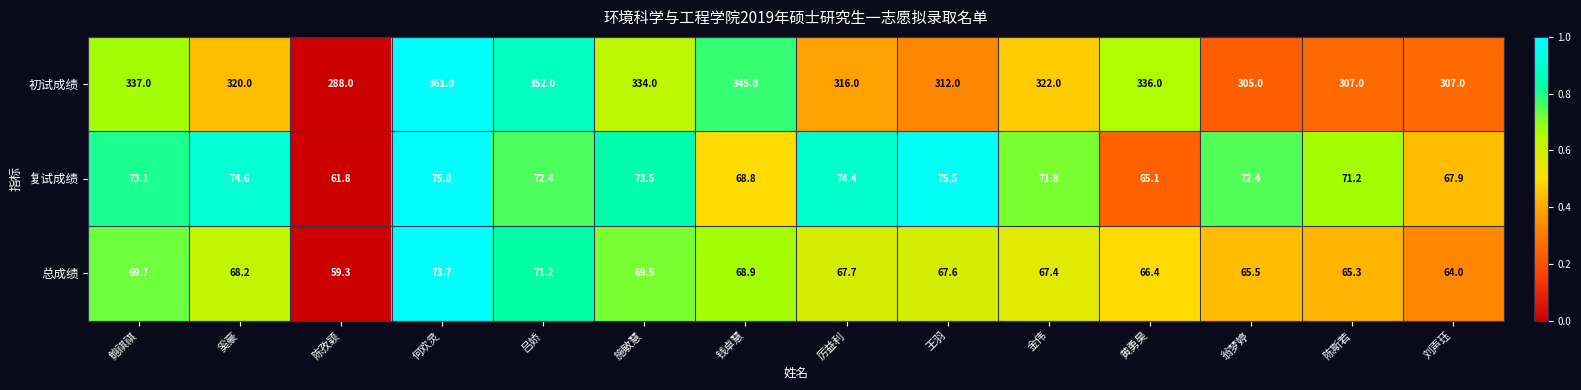

What is the difference between the maximum and second lowest values in the 复试成绩 series?

10.7